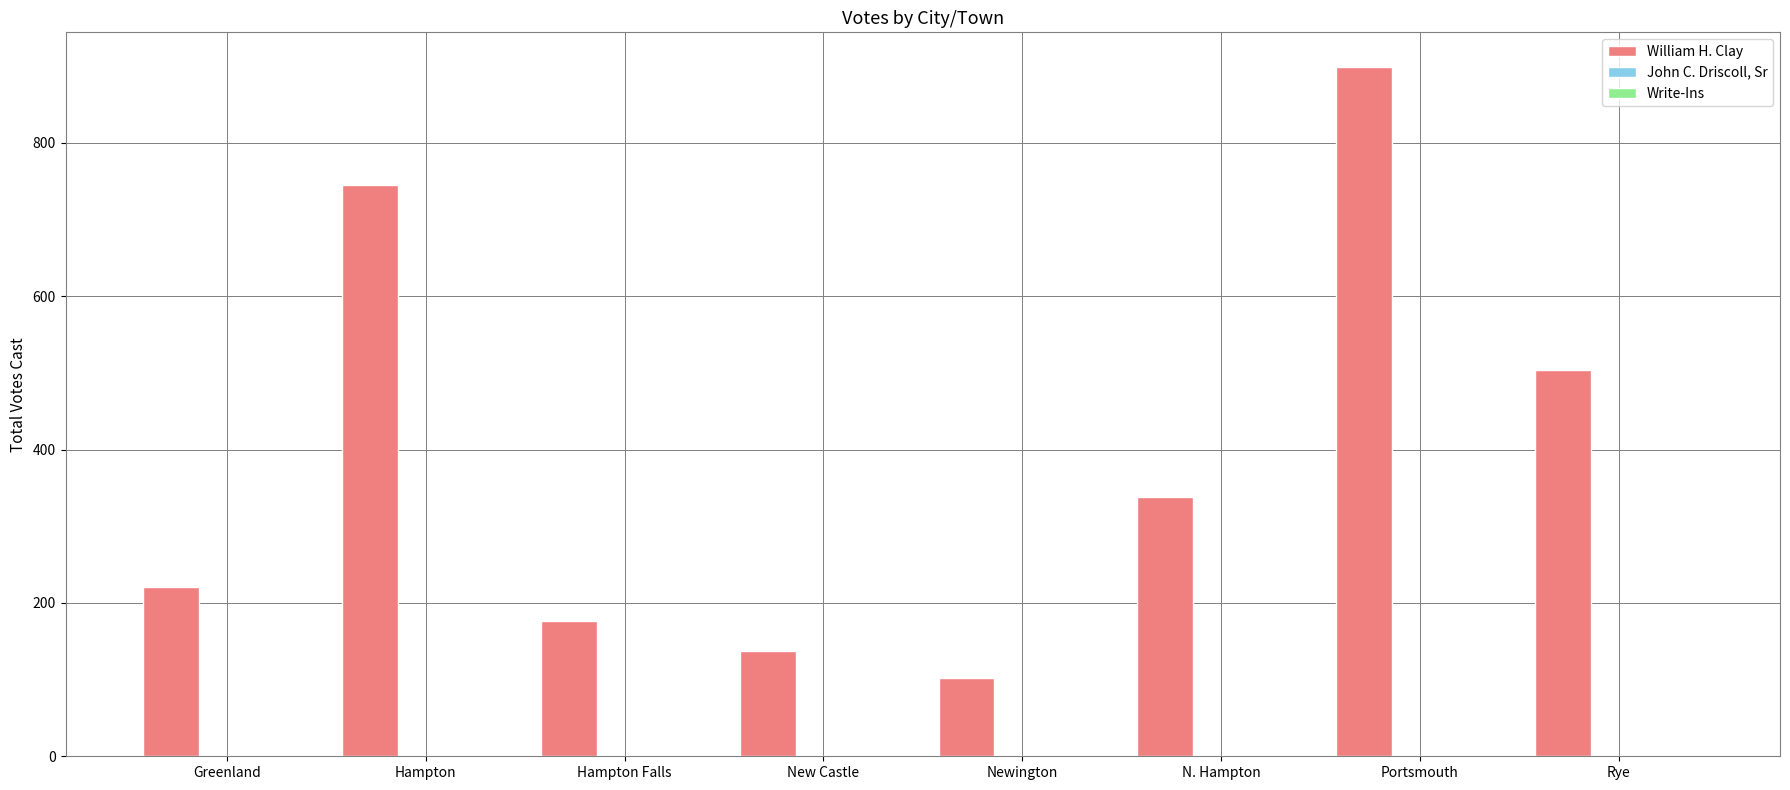

What is the sum of all William H. Clay values?

3122